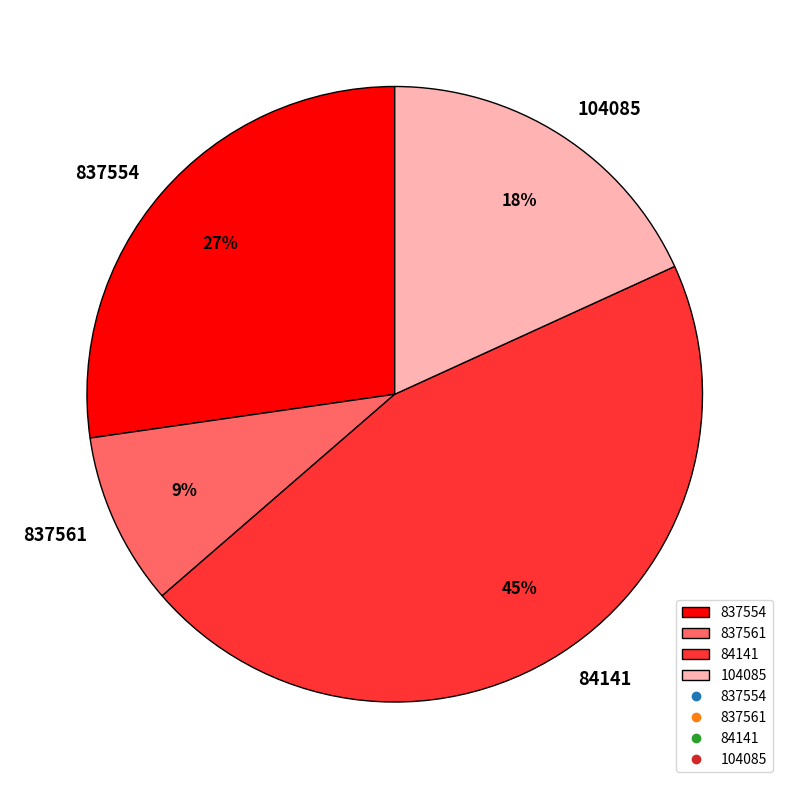

Rank the categories by value from highest to lowest.

84141, 837554, 104085, 837561